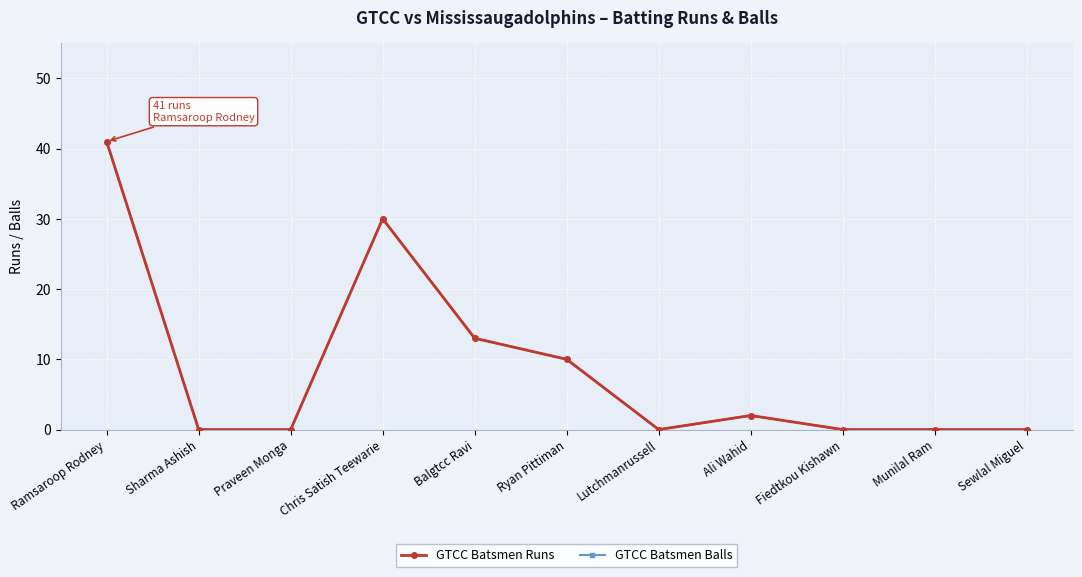

At which category is the sum across all series the highest?

Ramsaroop Rodney